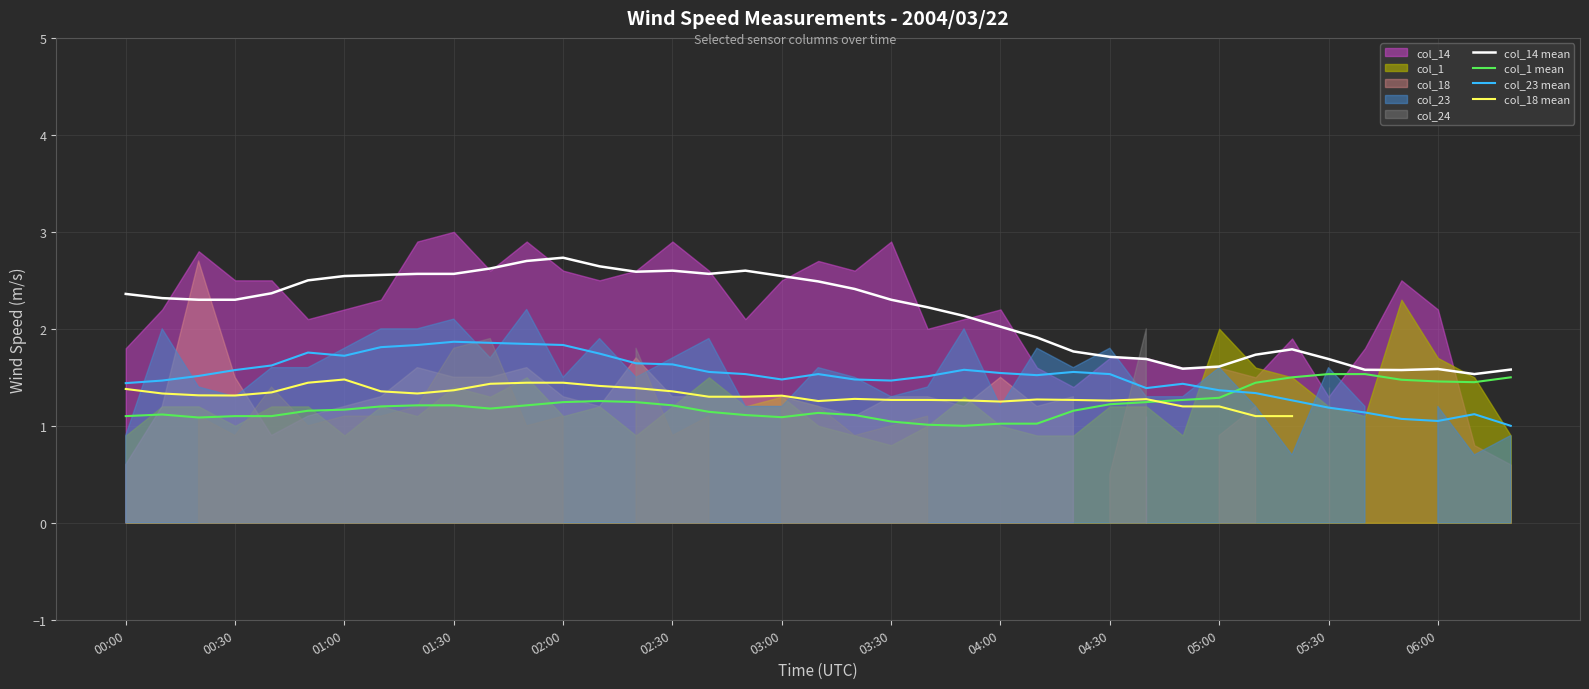

What position from the left is 29?

30